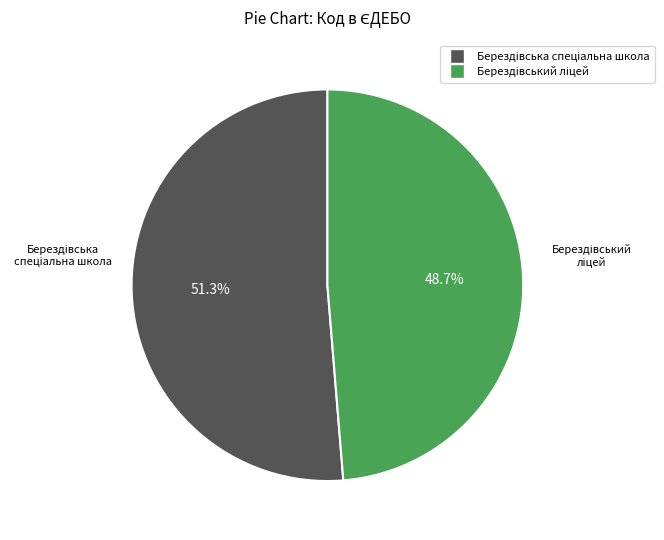

Is there a majority slice in this chart?

Yes